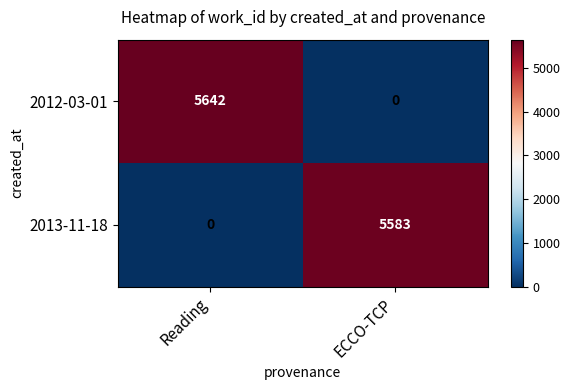

What is the approximate value of 2013-11-18 at ECCO-TCP?

5583